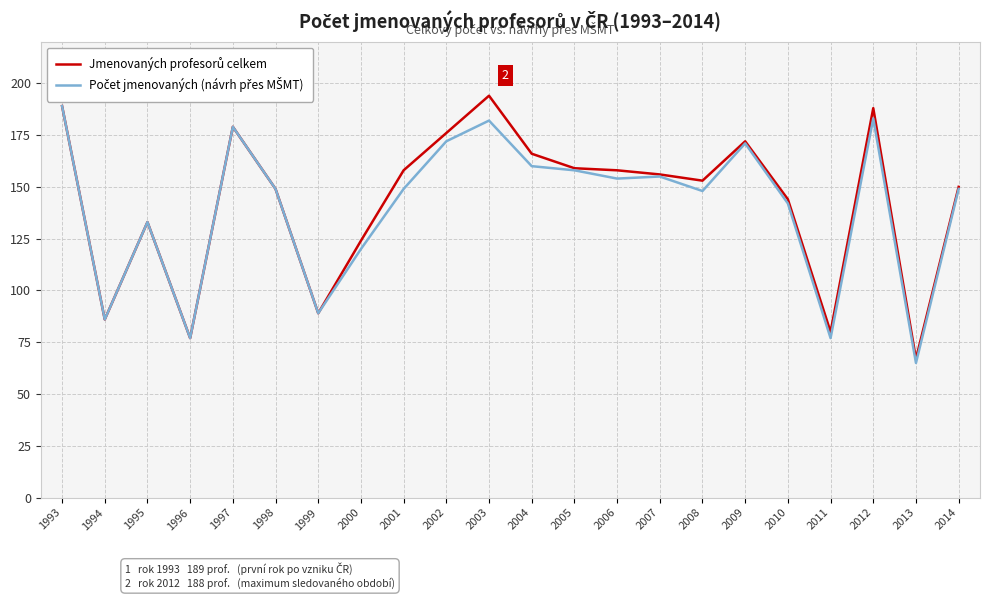

What is the total value across all series at 2006?

312